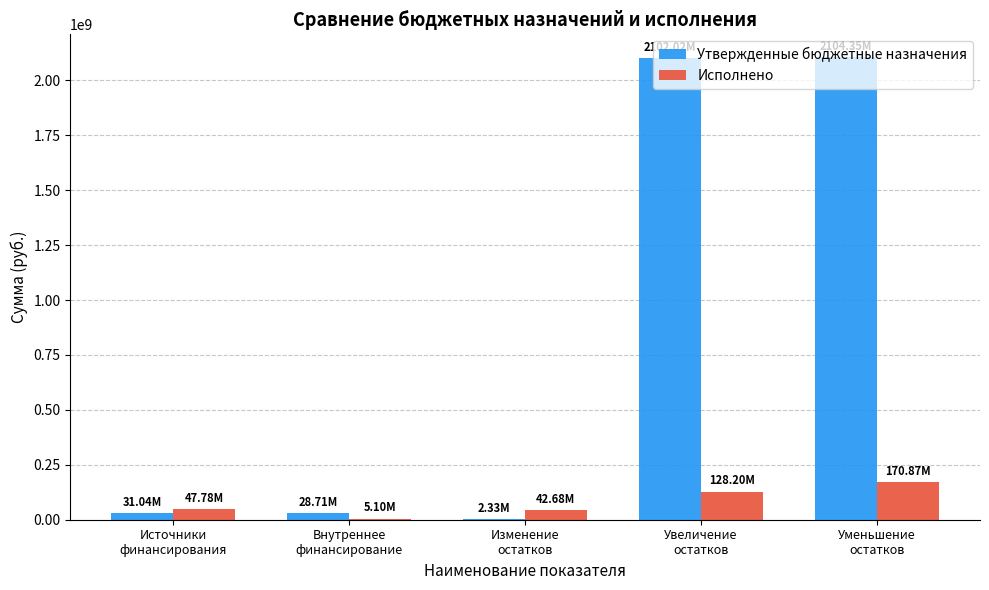

At which label does Исполнено first exceed 47776760?

Источники
финансирования